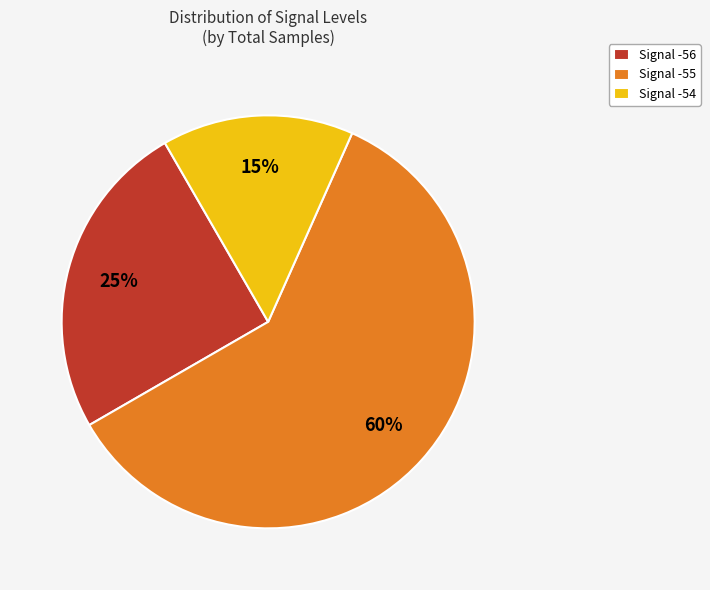

Which slice is the smallest?

Signal -54